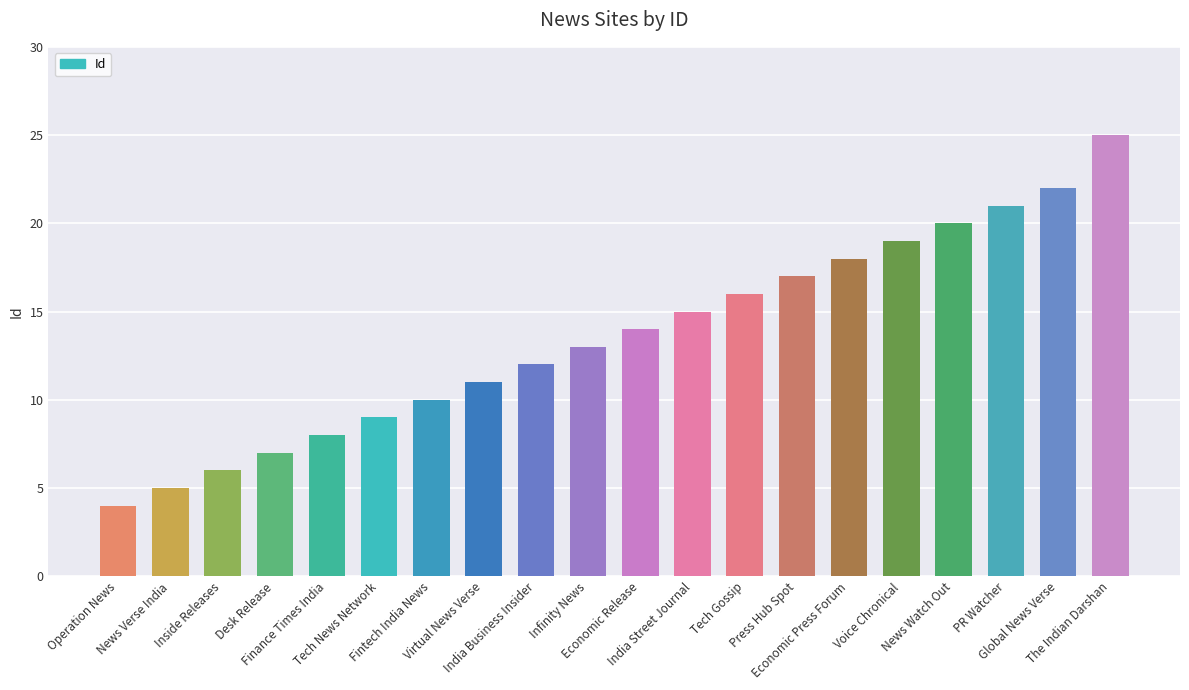

What is the difference between the maximum and second lowest values?

20